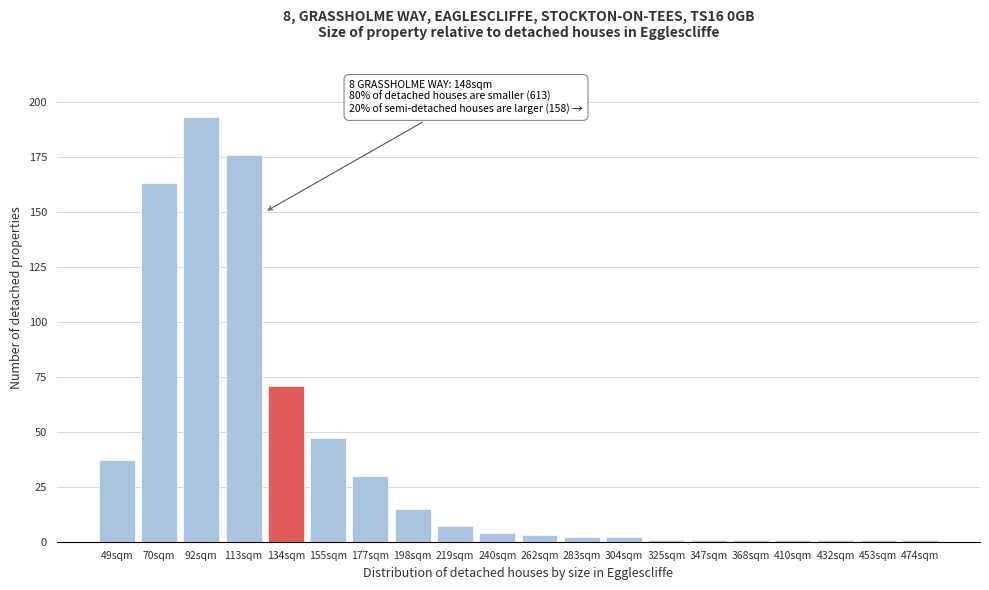

Reading left to right, list all the values displayed in this chart.

49sqm=37	70sqm=163	92sqm=193	113sqm=176	134sqm=71	155sqm=47	177sqm=30	198sqm=15	219sqm=7	240sqm=4	262sqm=3	283sqm=2	304sqm=2	325sqm=1	347sqm=1	368sqm=1	410sqm=1	432sqm=1	453sqm=1	474sqm=1